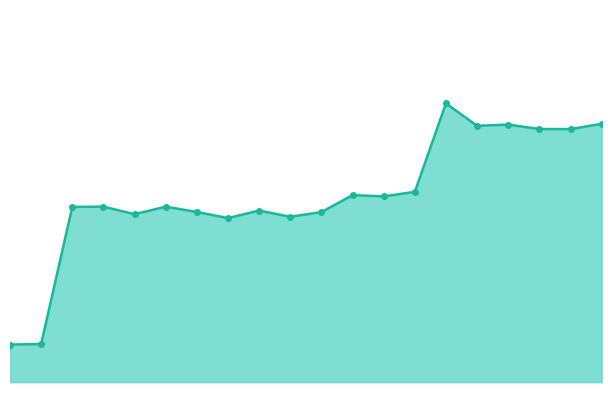

What is the value of the 1st point from the left?

15346.5